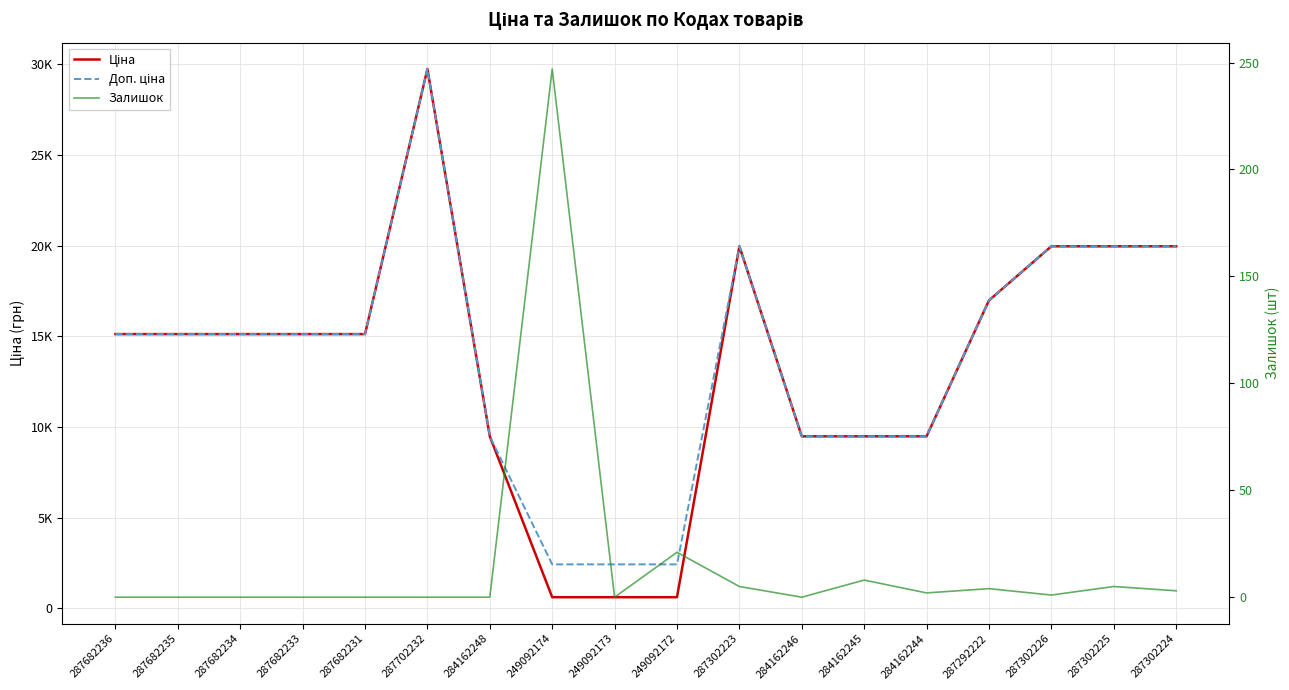

How many lines are shown in the chart?

3